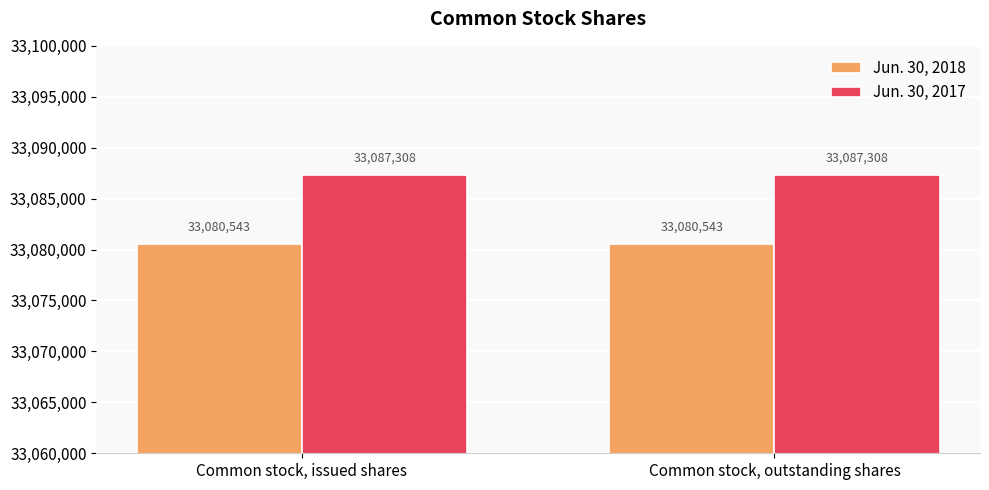

Rank the series at Common stock, issued shares from lowest to highest value.

Jun. 30, 2018, Jun. 30, 2017